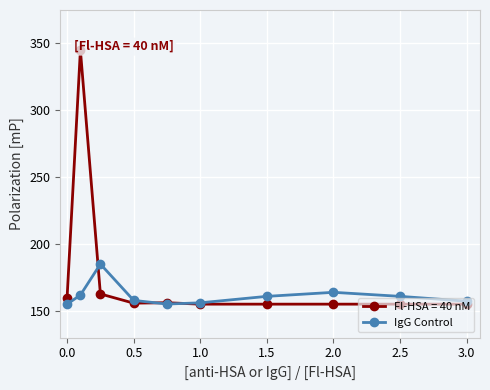

Which series has the largest range (max minus min)?

Fl-HSA = 40 nM